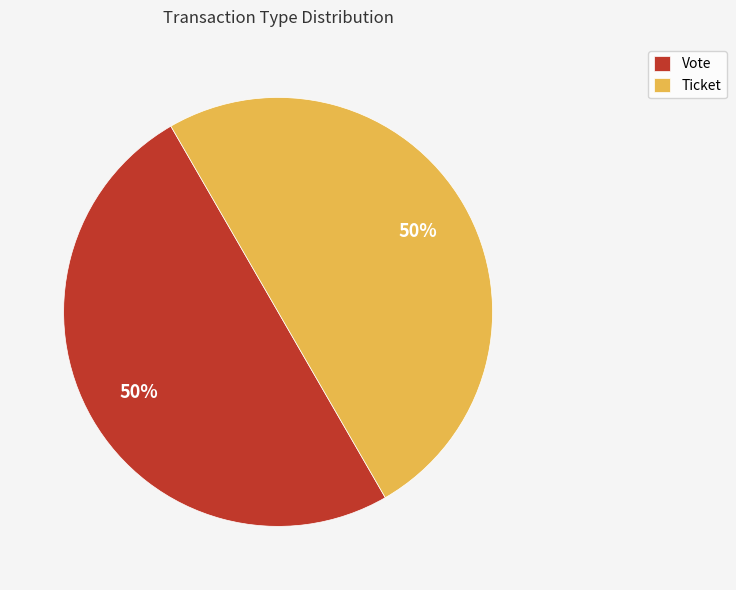

To the nearest percent, what is the average slice percentage?

50%